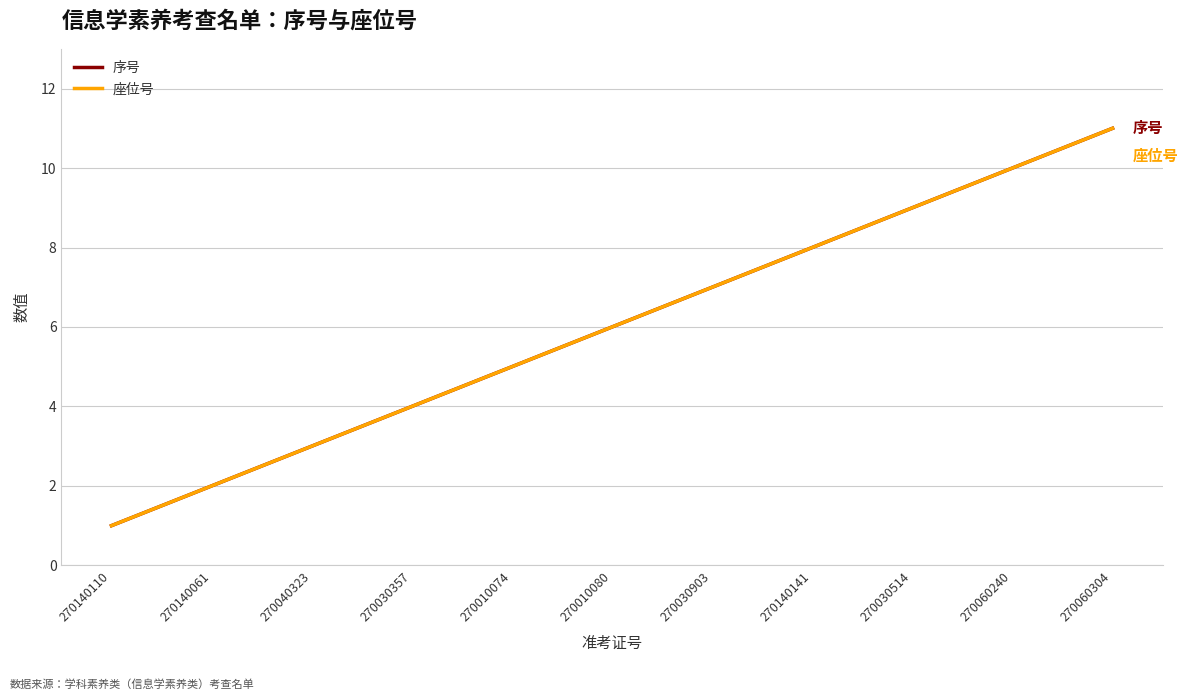

Between 270040323 and 270140110, which is larger?

270040323